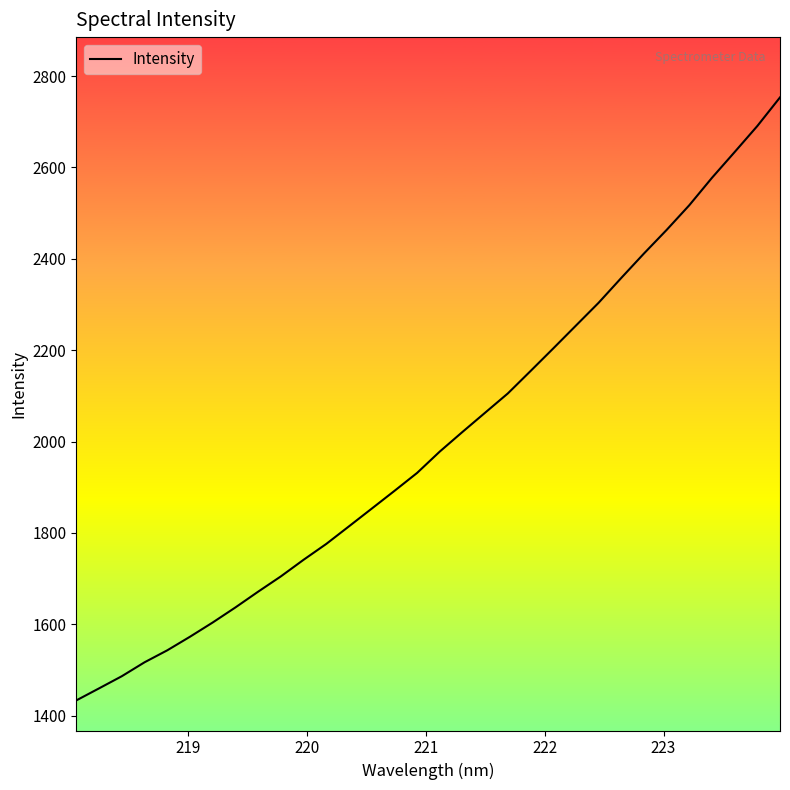

What is the greatest value displayed?

2753.3